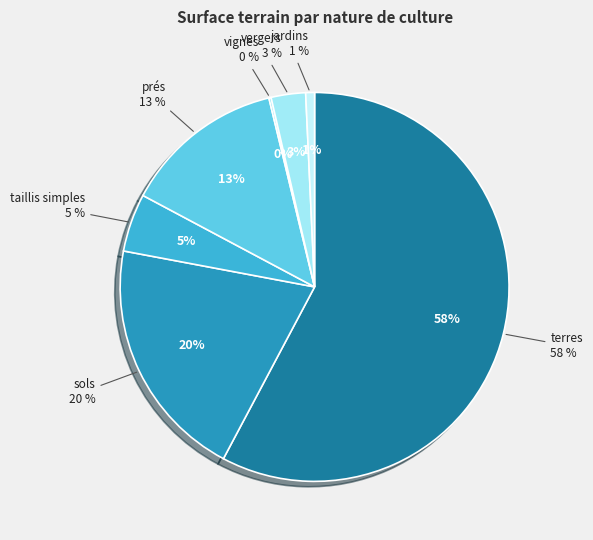

Is vignes the majority of the pie?

No